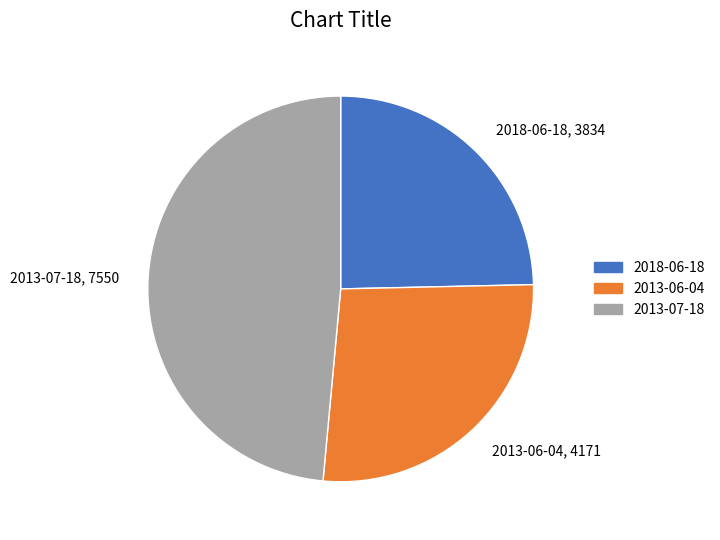

What is the smallest slice in the pie chart?

2018-06-18